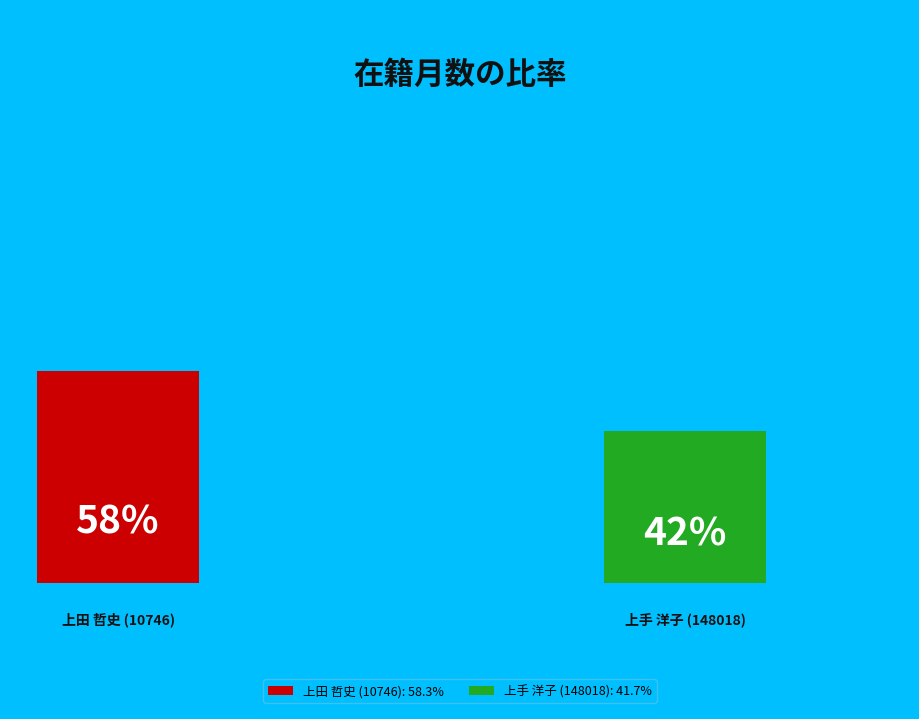

Which category accounts for the majority?

上田 哲史 (10746)